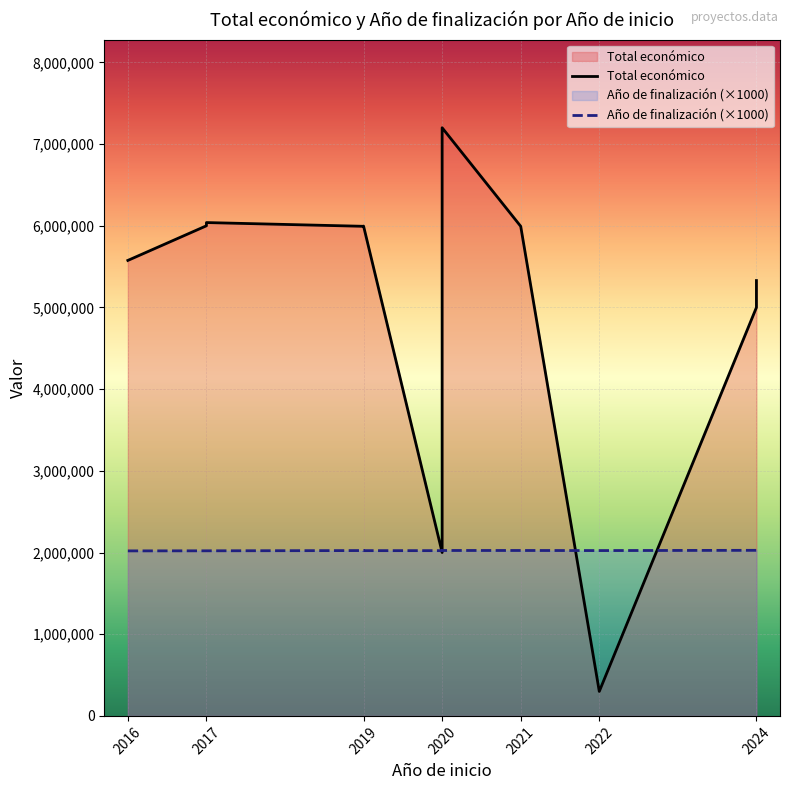

Which series has the largest range (max minus min)?

Total económico